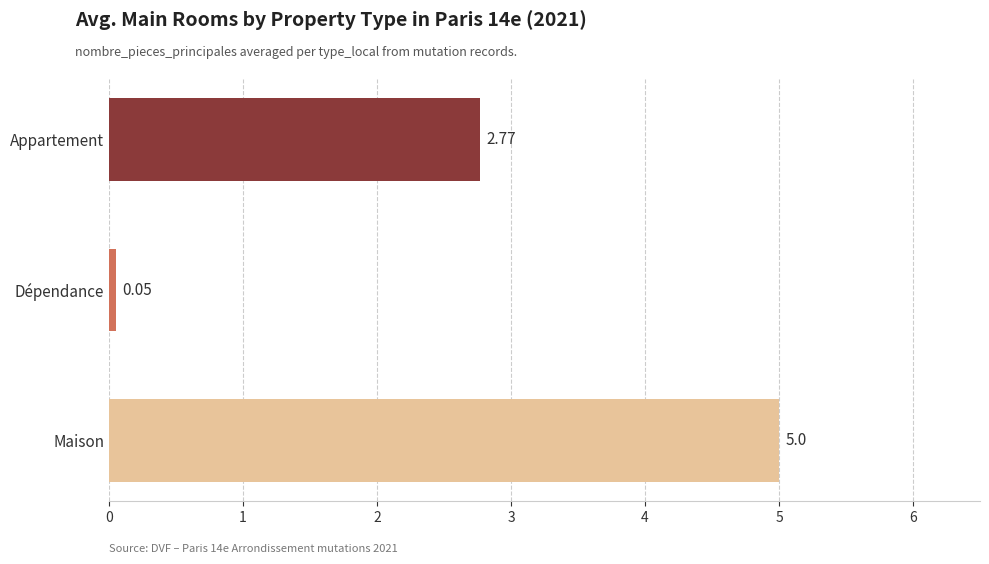

Is it true that the value at Appartement is 4?

False